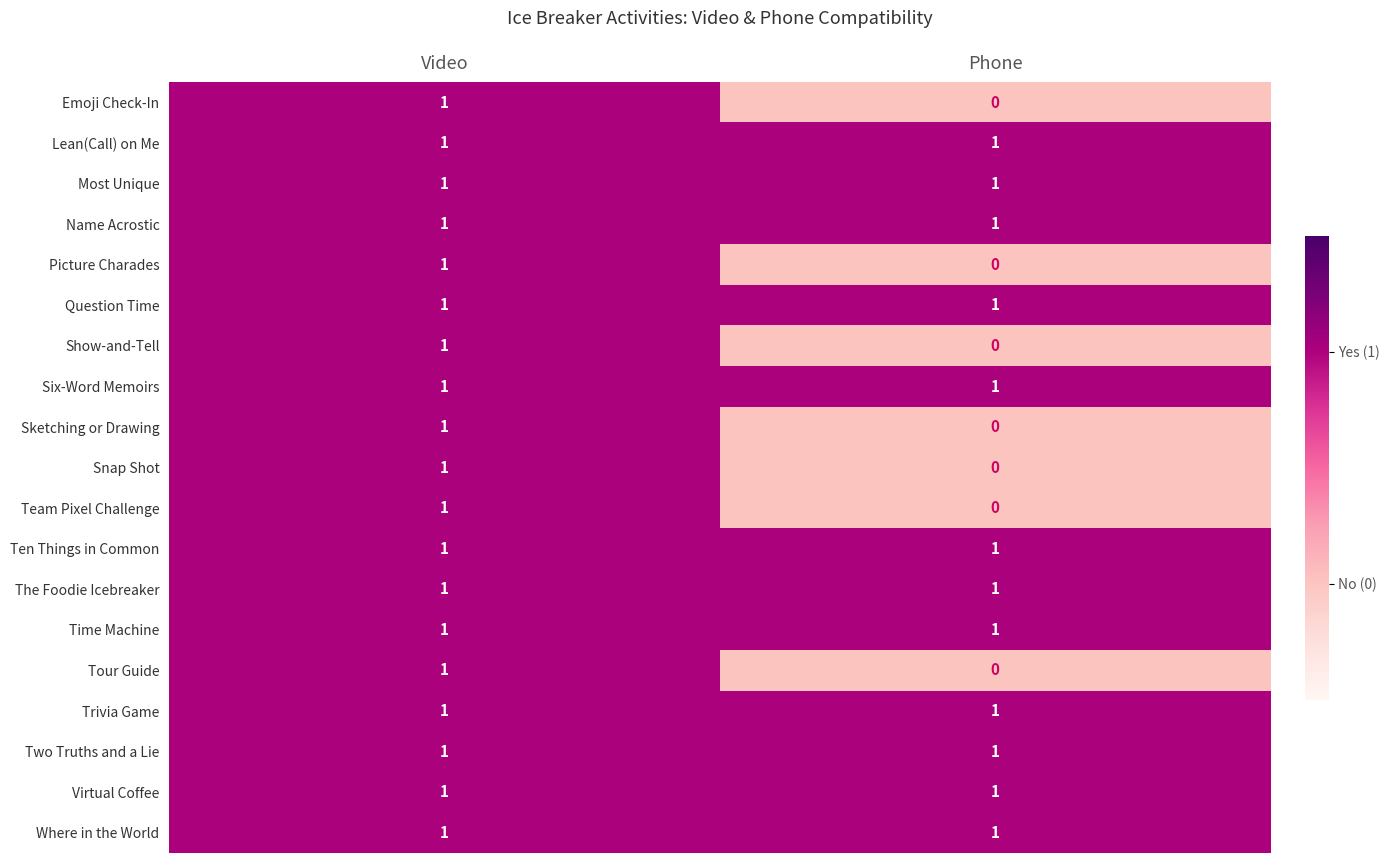

What is the total value across all series at Video?

19